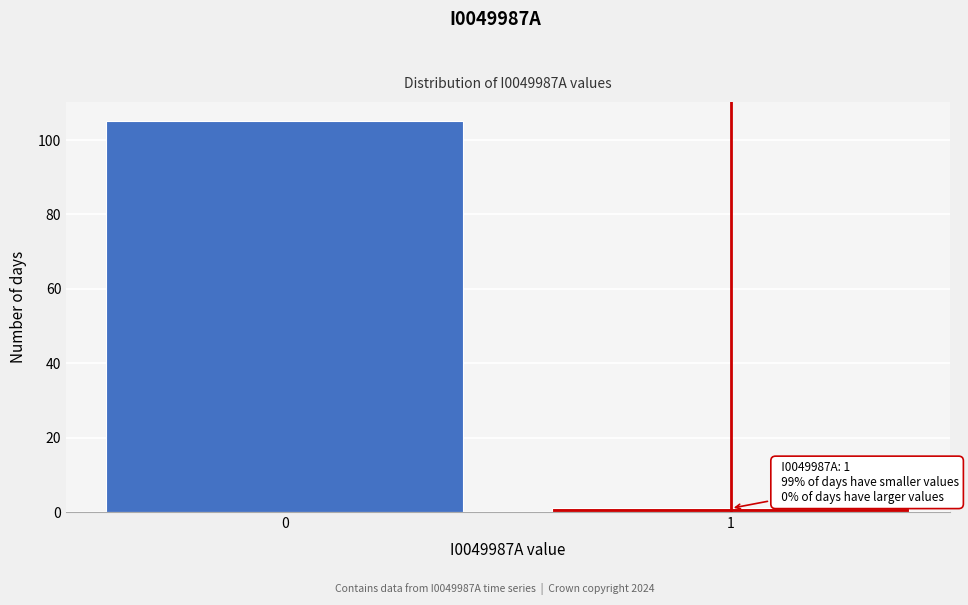

Reading left to right, what are all the values shown in this chart?

105	1